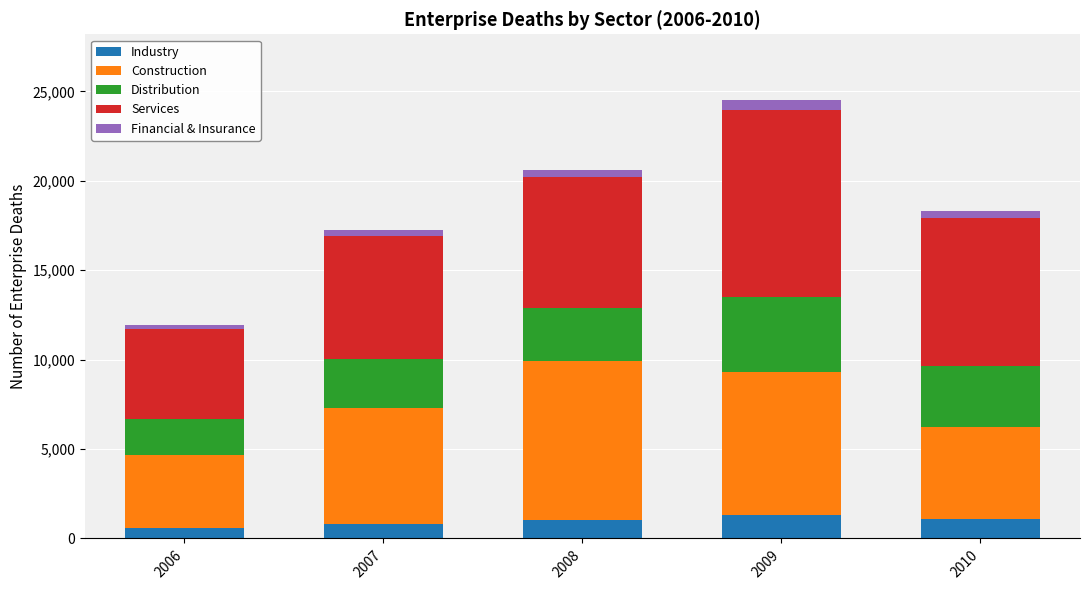

At which category is the sum across all series the highest?

2009